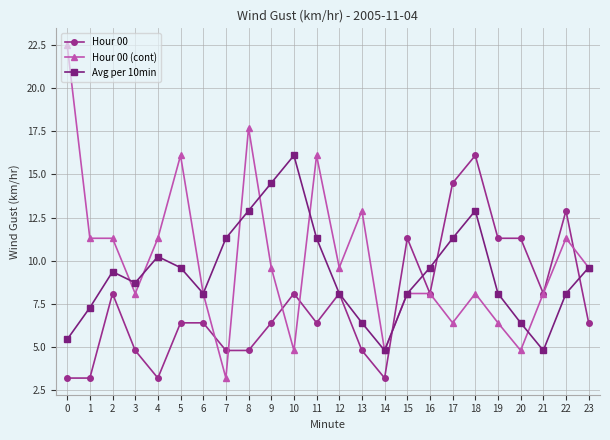

What is the difference between the second highest and minimum values in the Hour 00 (cont) series?

14.5